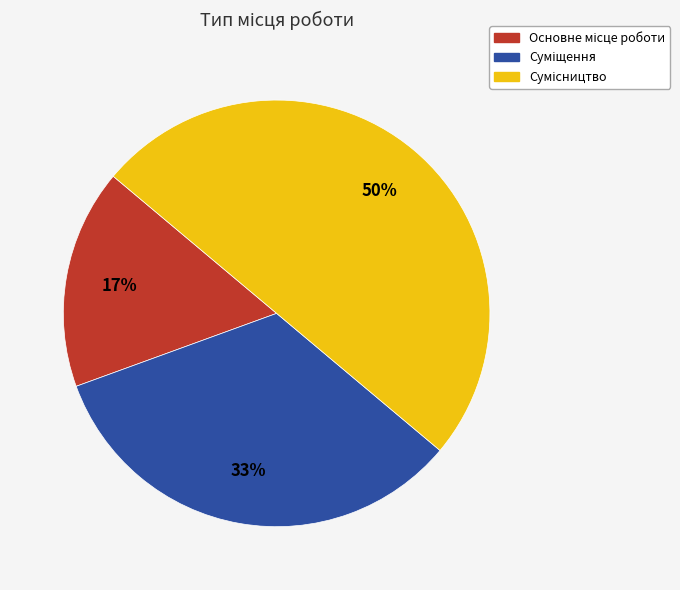

To the nearest percent, what is the average slice percentage?

33%